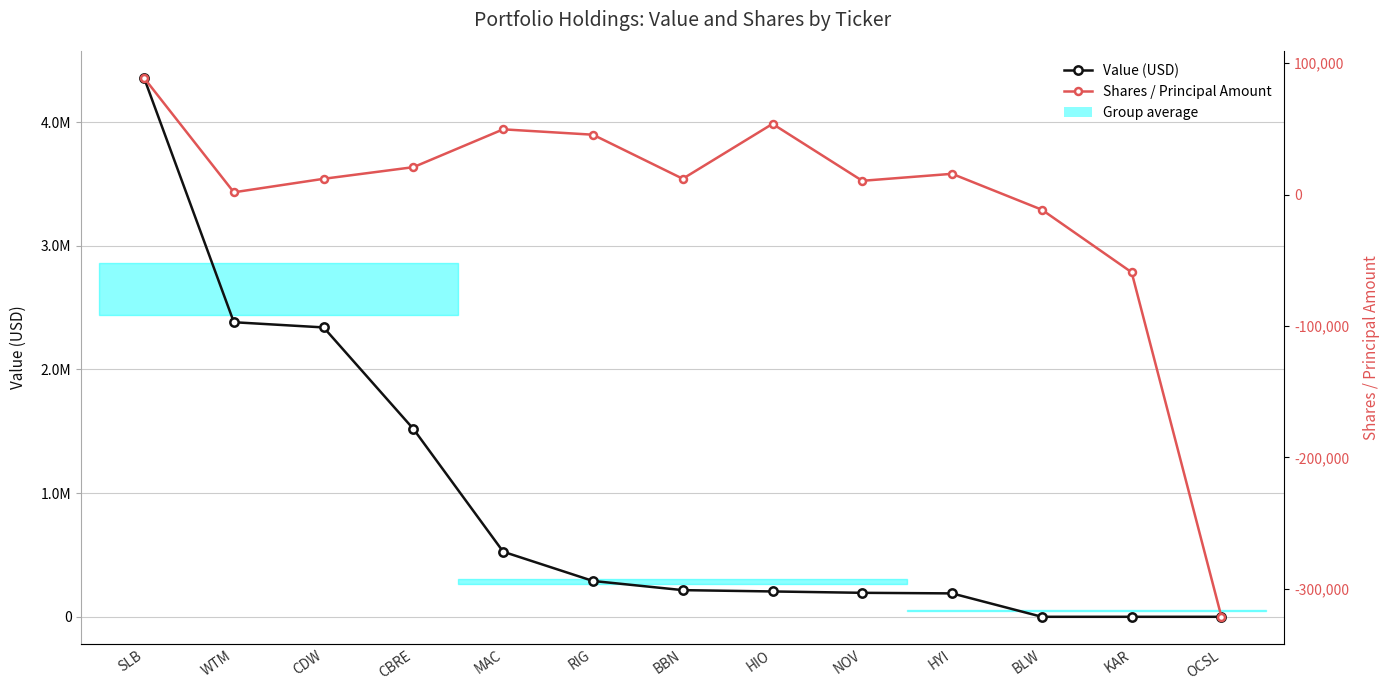

Rank the series by their average value, from highest to lowest.

Value (USD), Shares / Principal Amount